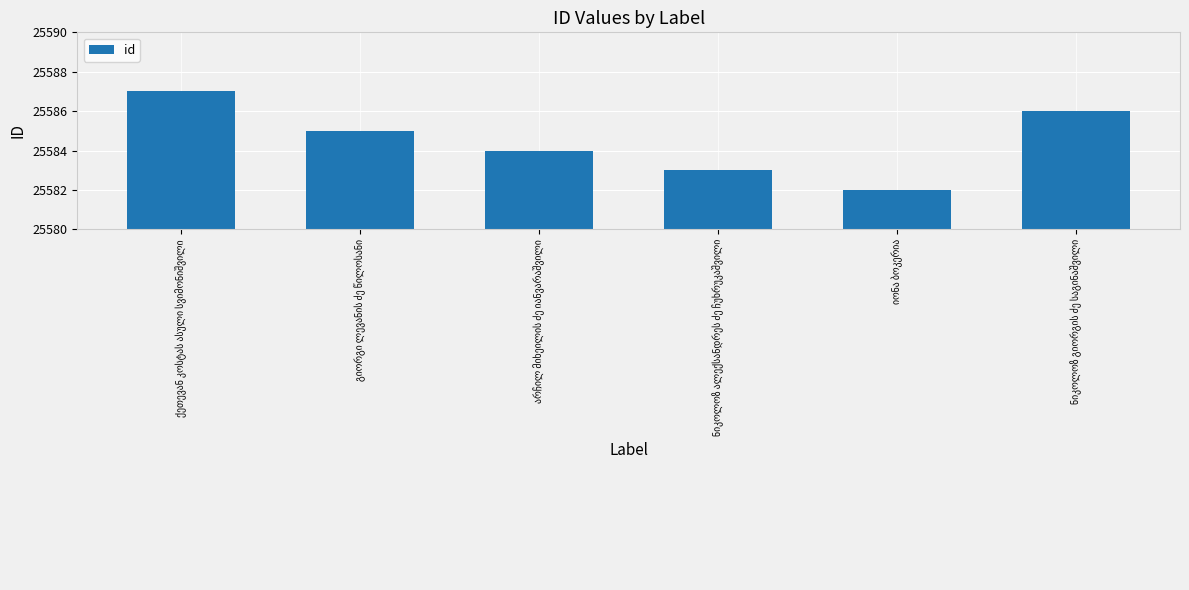

What is the difference between the second highest and second lowest values?

3